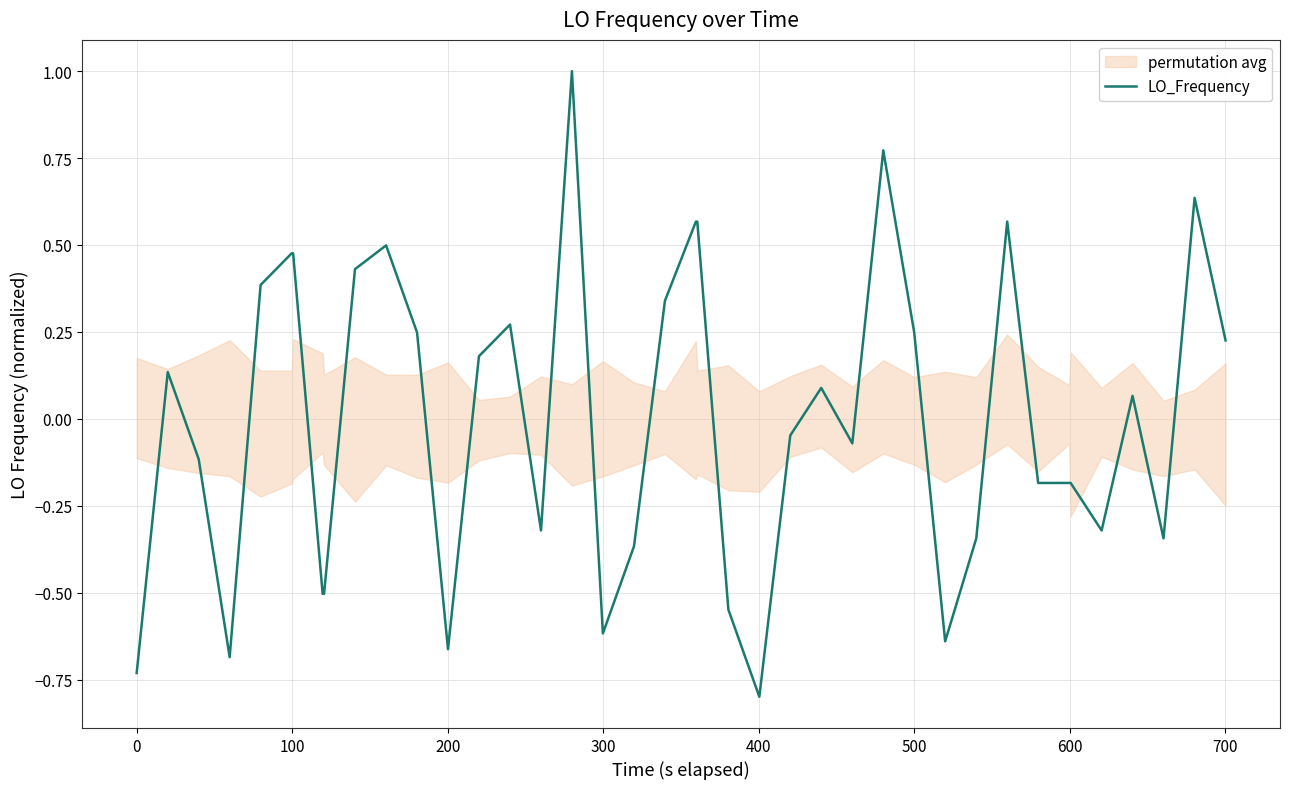

What is the maximum value for LO_Frequency?

1.0